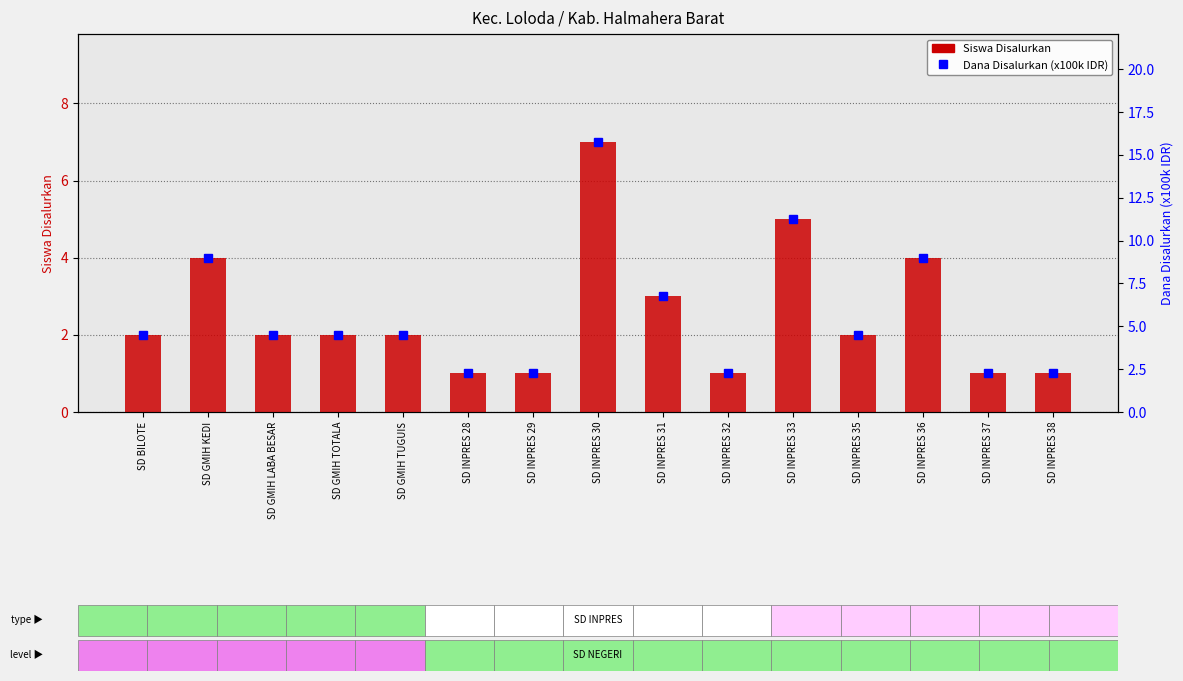

What position from the left is SD GMIH KEDI?

2